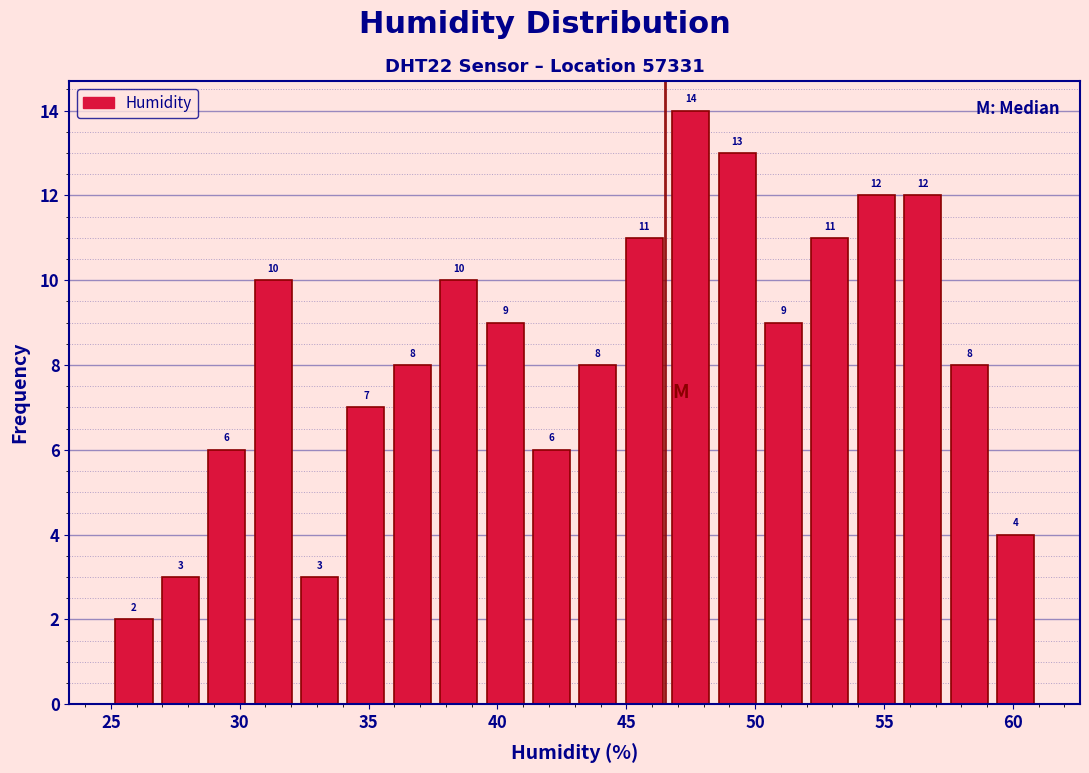

Read against the x-axis, roughly where is the centre of the tallest bar?

47.5